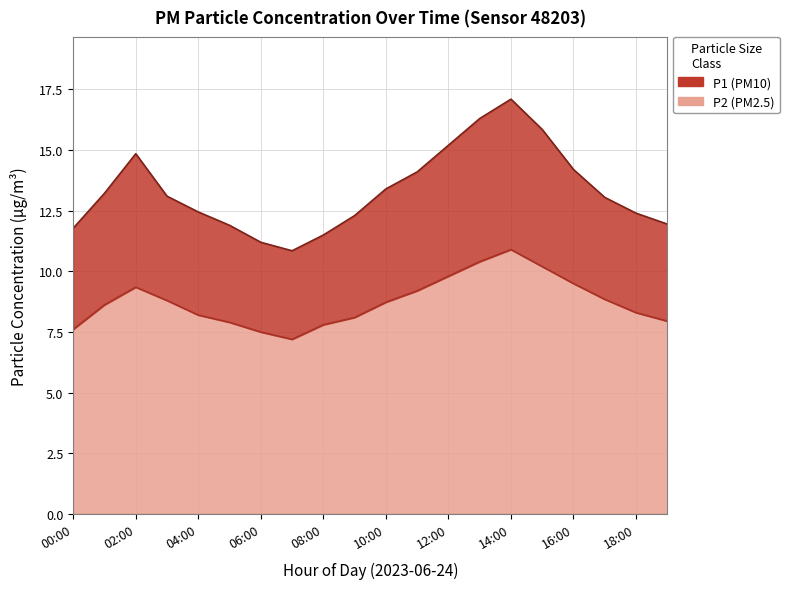

What is the average value of the P2 series?

8.7